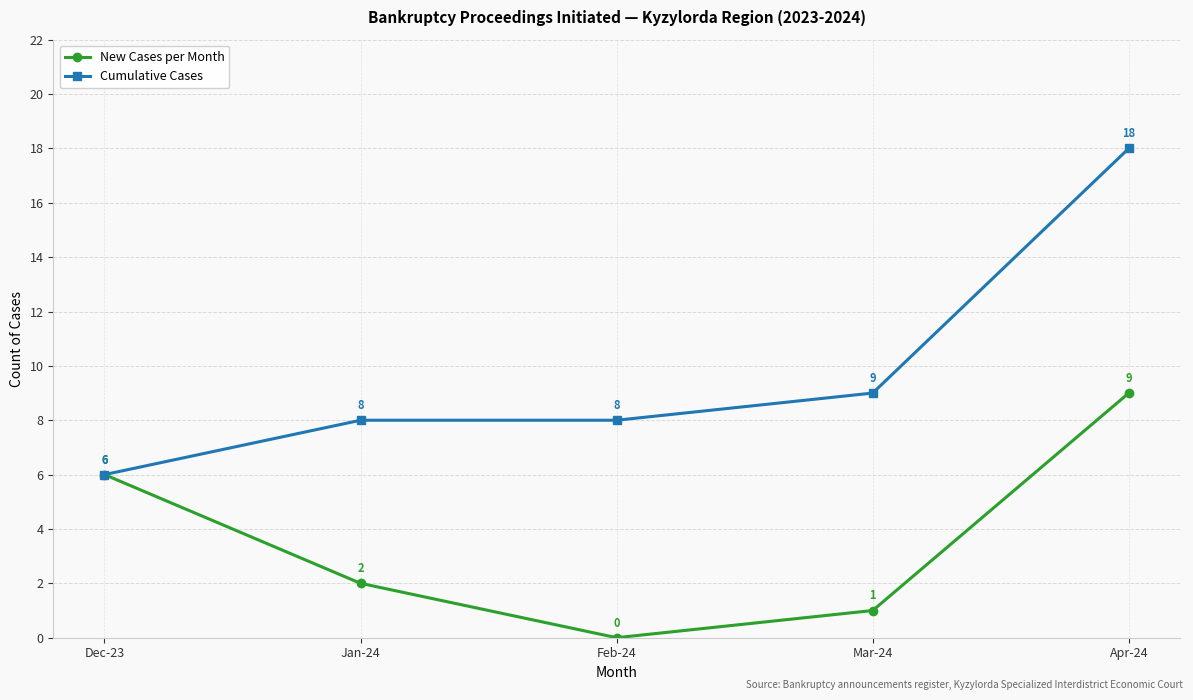

Count the New Cases per Month values in the range 1 to 6.

3